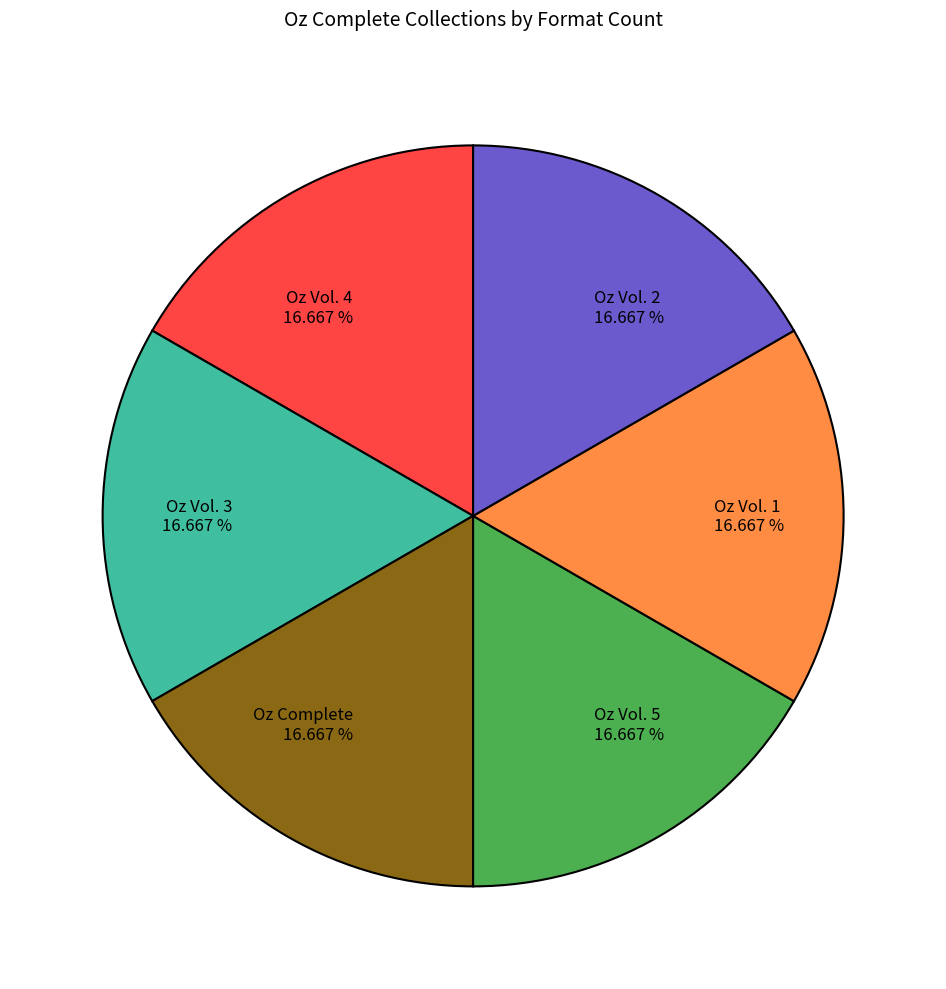

Is there any slice that represents more than half of the pie?

No